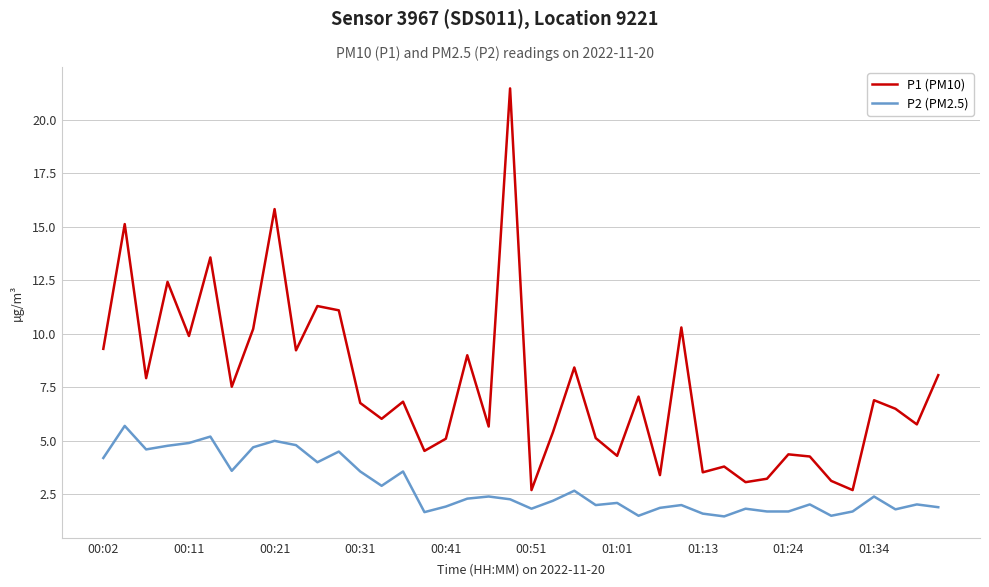

True or false: P1 (PM10) and P2 (PM2.5) cross at least once.

False